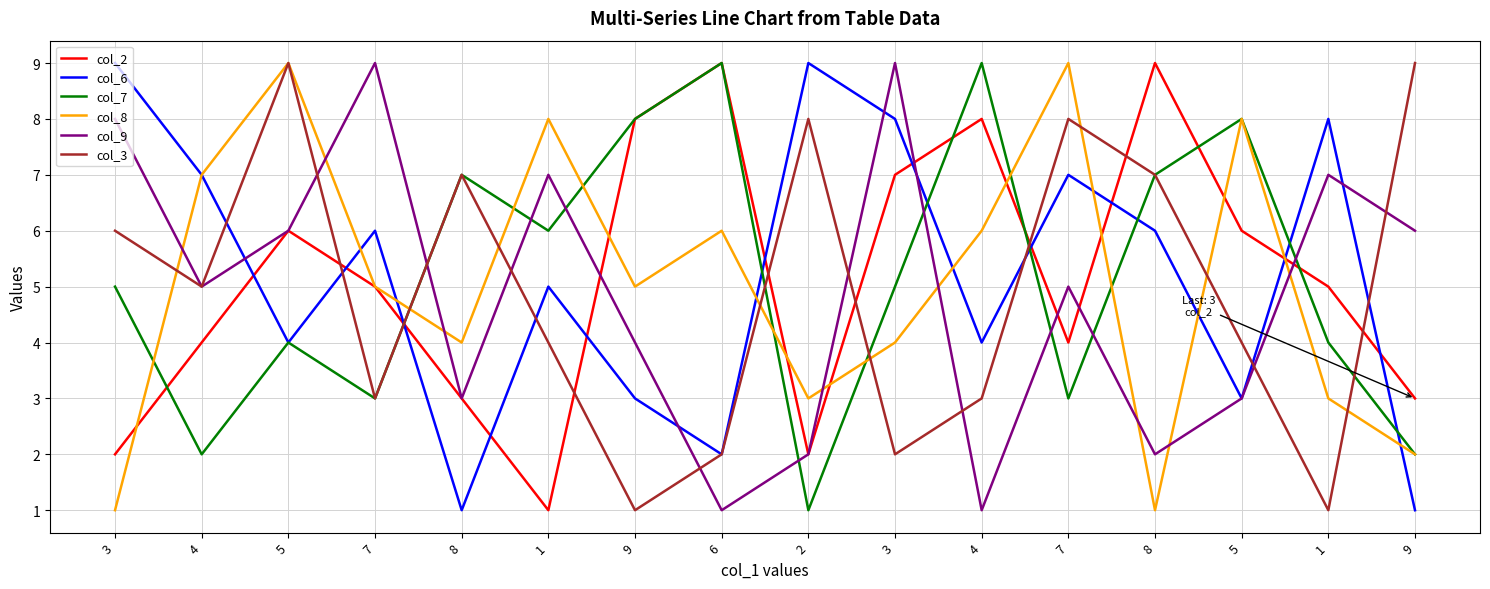

What is the spread (max minus min) of values at 2?

8